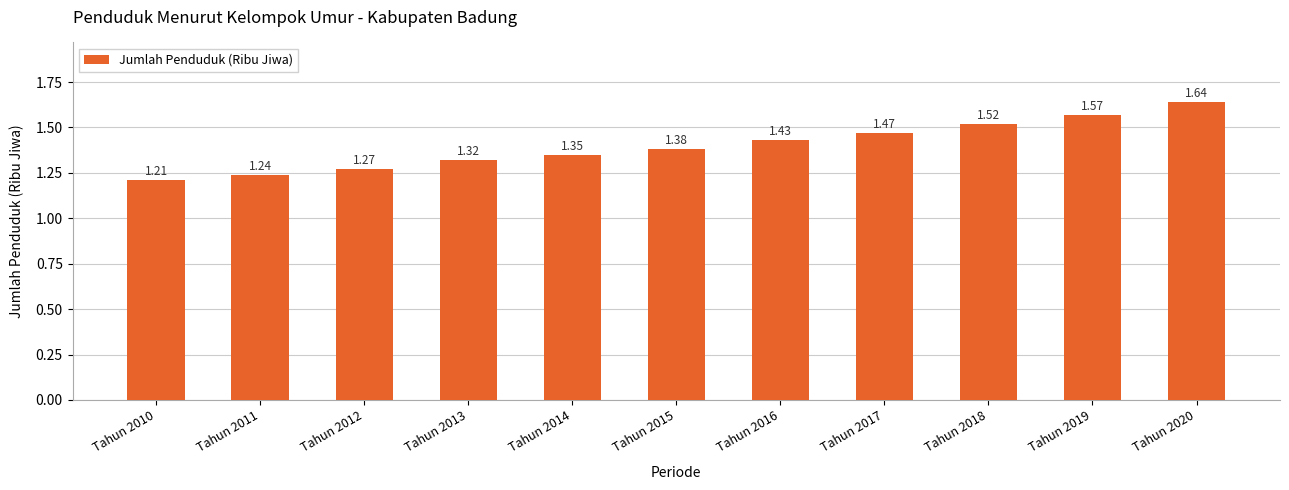

Approximately how many times larger is the value at Tahun 2017 compared to Tahun 2014?

1.1